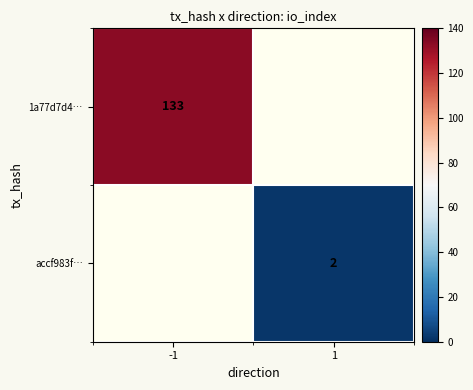

Is it true that 1a77d7d4… equals 225 at -1?

False